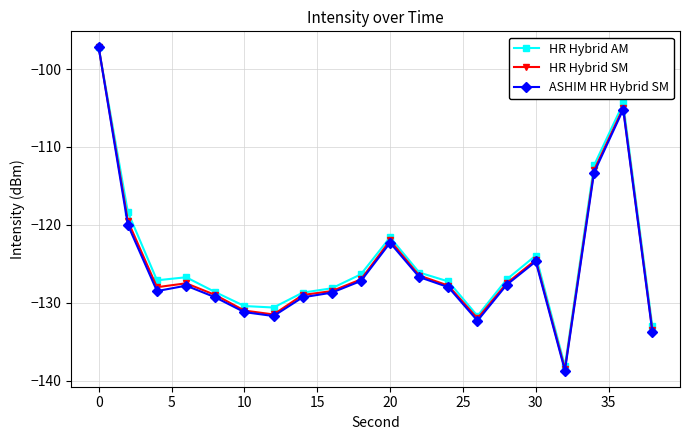

True or false: HR Hybrid SM has more than 2 interior local peaks.

True